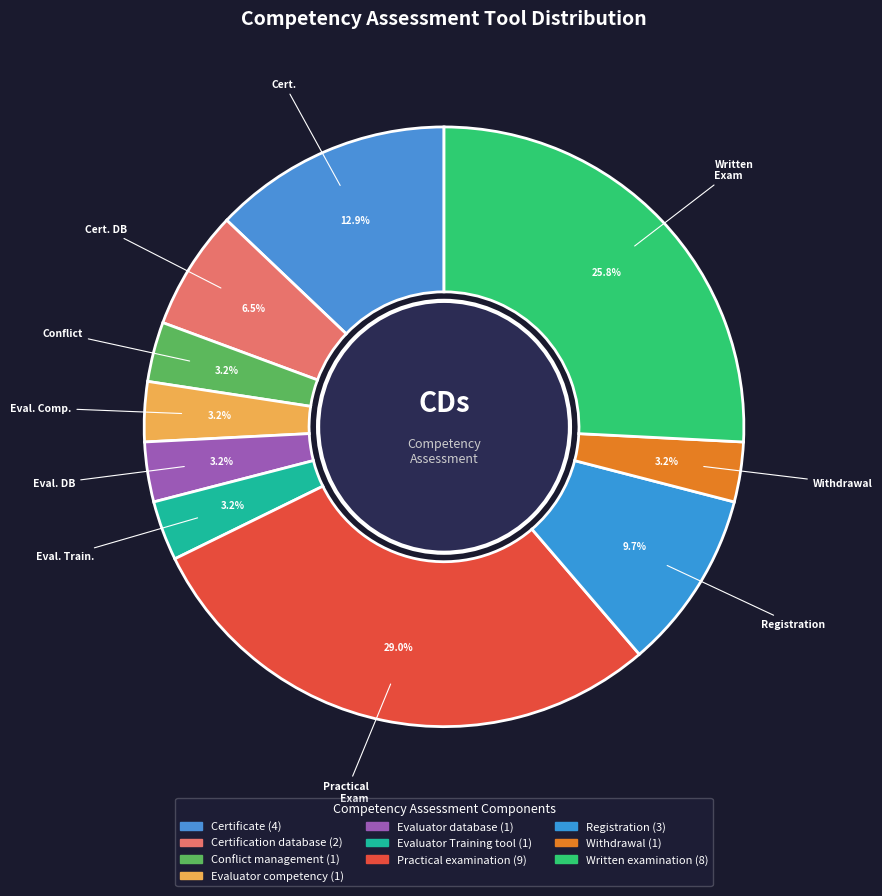

Rank the categories by value from lowest to highest.

Conflict management, Evaluator competency, Evaluator database, Evaluator Training tool, Withdrawal, Certification database, Registration, Certificate, Written examination, Practical examination